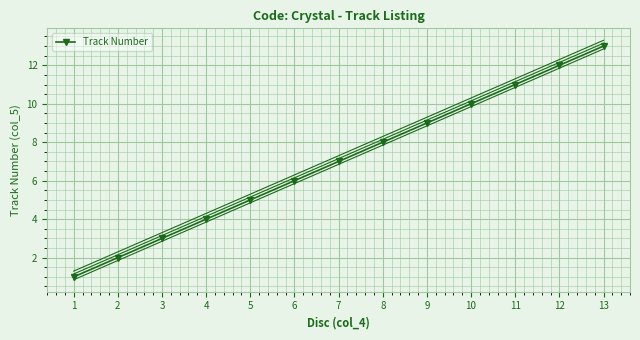

What is the difference between the second highest and minimum values?

11